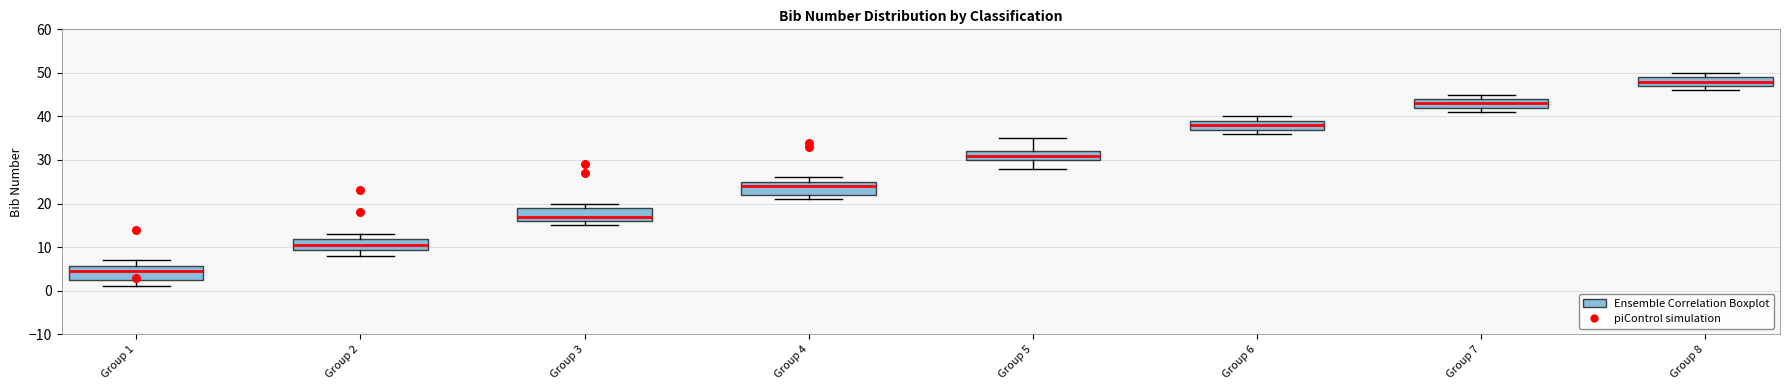

Reading left to right, read every box against the y-axis: the position of its median line, the range the box covers, and the ends of its whiskers. The values are not printed on the chart, so give them approximately, as read against the axis.

Group 1: median 5, box 3 to 6, whiskers 1 to 7
Group 2: median 11, box 9 to 12, whiskers 8 to 13
Group 3: median 17, box 16 to 19, whiskers 15 to 20
Group 4: median 24, box 22 to 25, whiskers 21 to 26
Group 5: median 31, box 30 to 32, whiskers 28 to 35
Group 6: median 38, box 37 to 39, whiskers 36 to 40
Group 7: median 43, box 42 to 44, whiskers 41 to 45
Group 8: median 48, box 47 to 49, whiskers 46 to 50